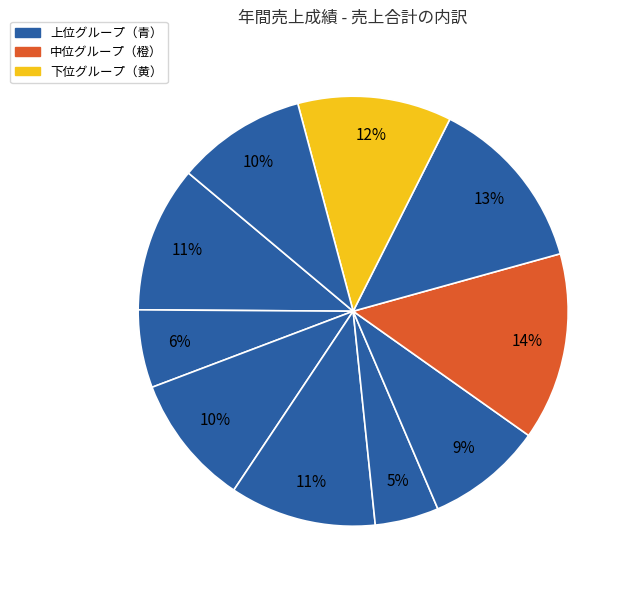

How many segments does this pie chart have?

10